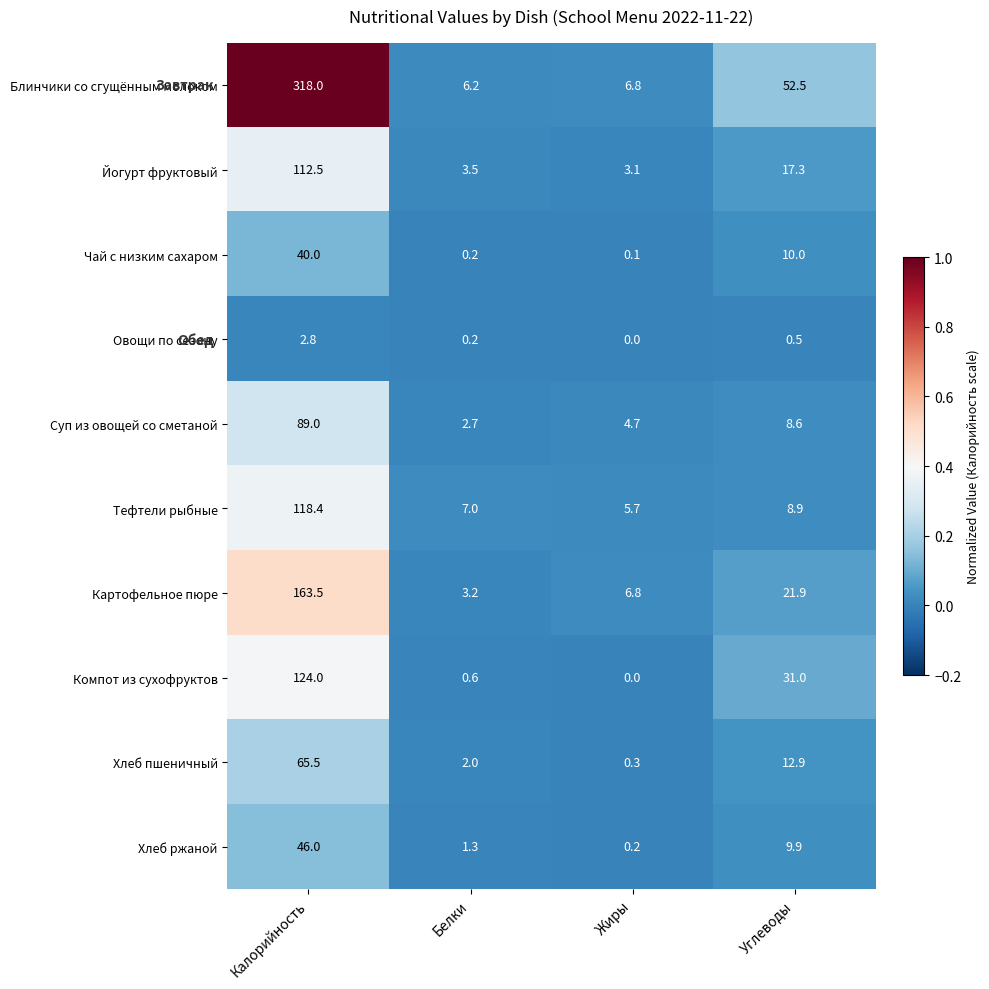

Is it true that Чай с низким сахаром equals 10.0 at Углеводы?

True